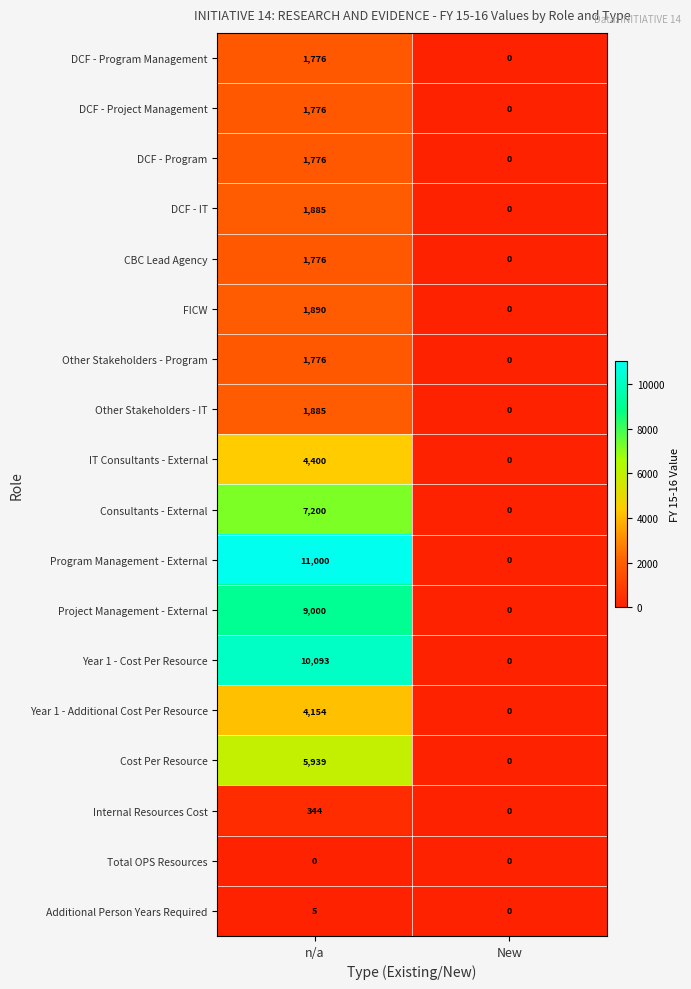

List the labels in order of Year 1 - Additional Cost Per Resource value, largest first.

n/a, New